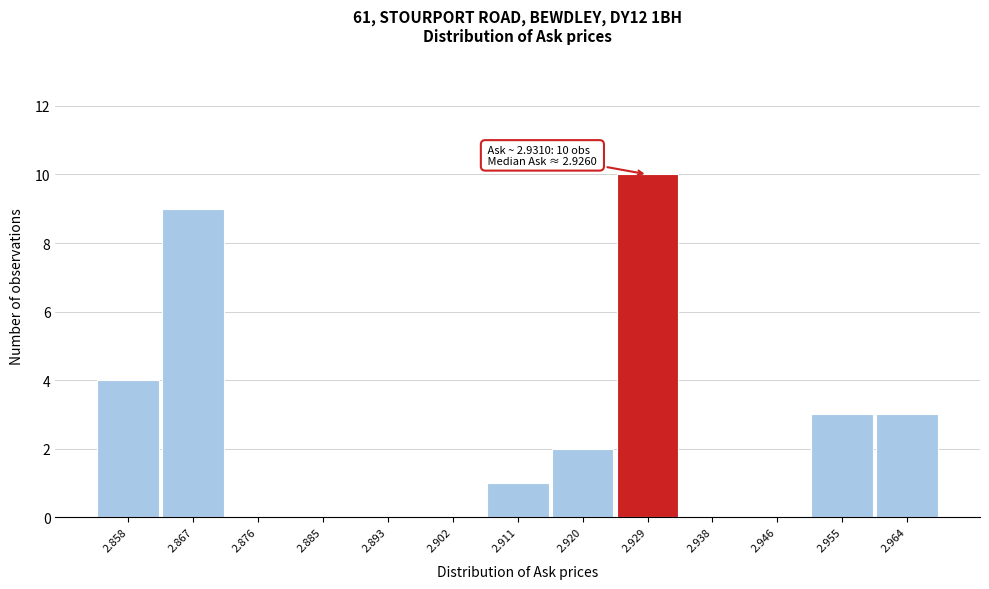

Reading left to right, list all the values displayed in this chart.

2.858=4	2.867=9	2.876=0	2.885=0	2.893=0	2.902=0	2.911=1	2.920=2	2.929=10	2.938=0	2.946=0	2.955=3	2.964=3